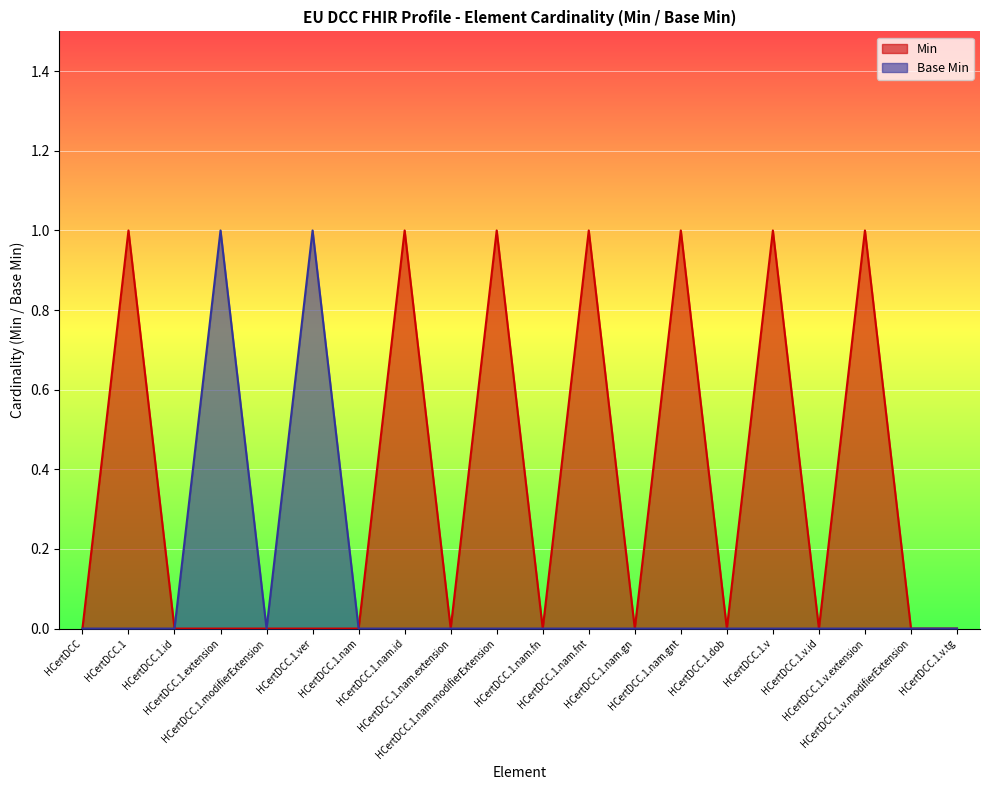

The value of Min at HCertDCC.1.extension is 1. True or false?

False